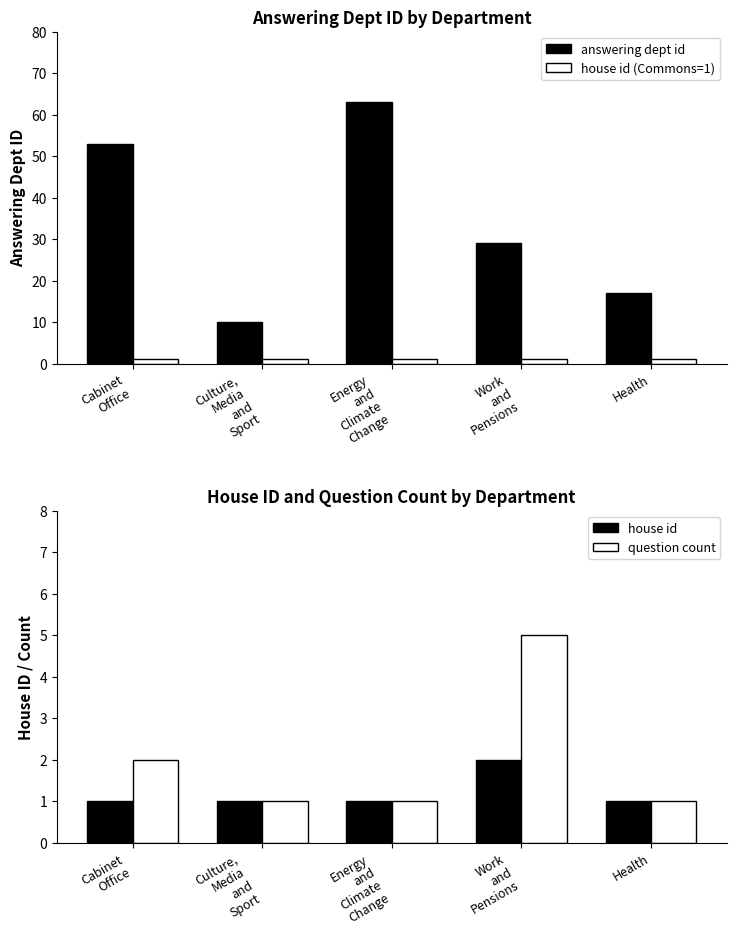

What is the difference between the maximum and minimum values in the answering dept id series?

53